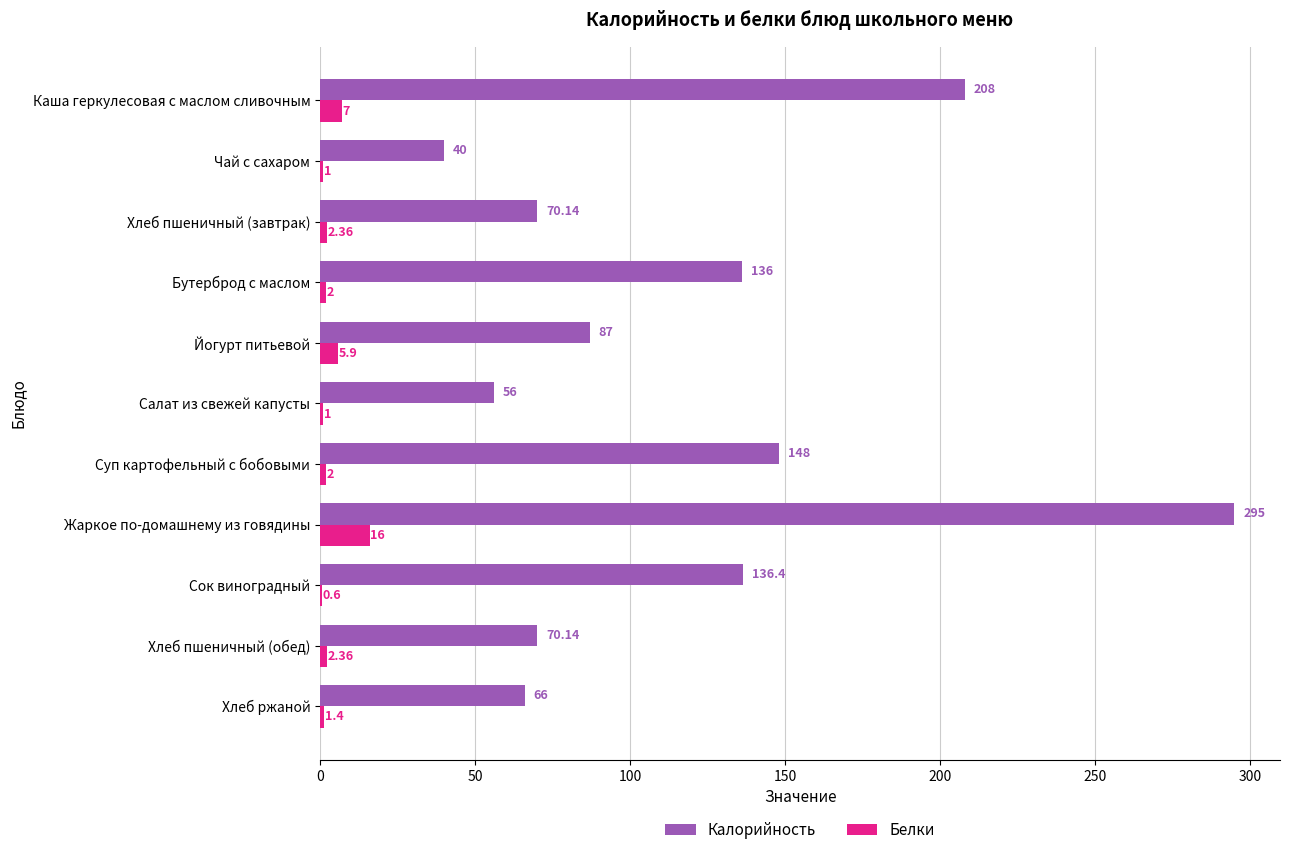

Which series has the largest total across all categories?

Калорийность